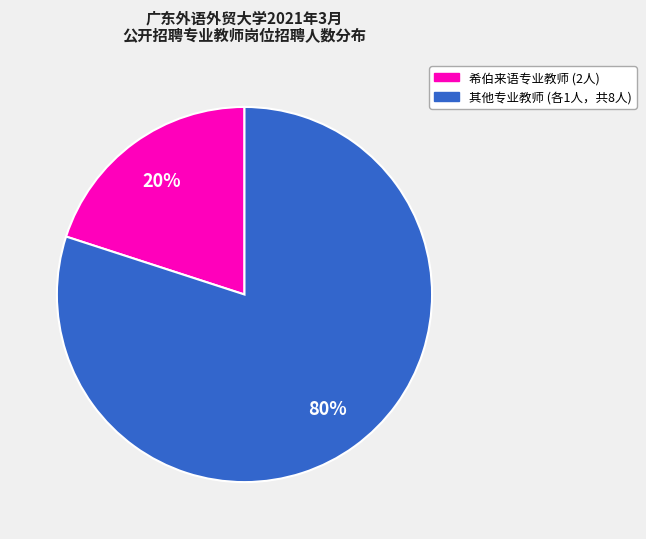

To the nearest percent, what is the average slice percentage?

50%